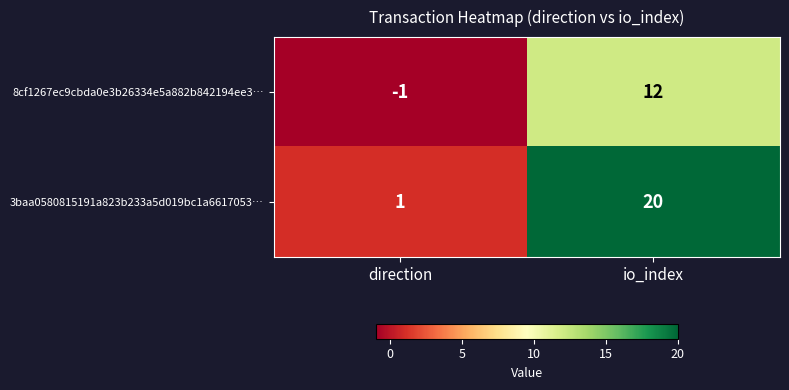

At how many categories does at least one series exceed 12?

1